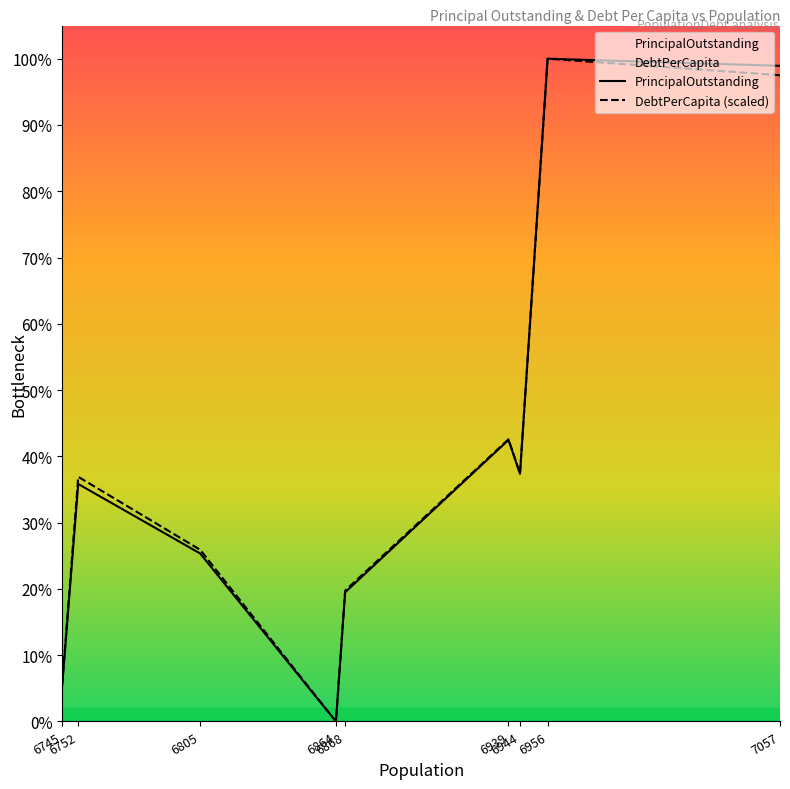

What is the sum of the PrincipalOutstanding values at 6939 and 7057?

60397000.0